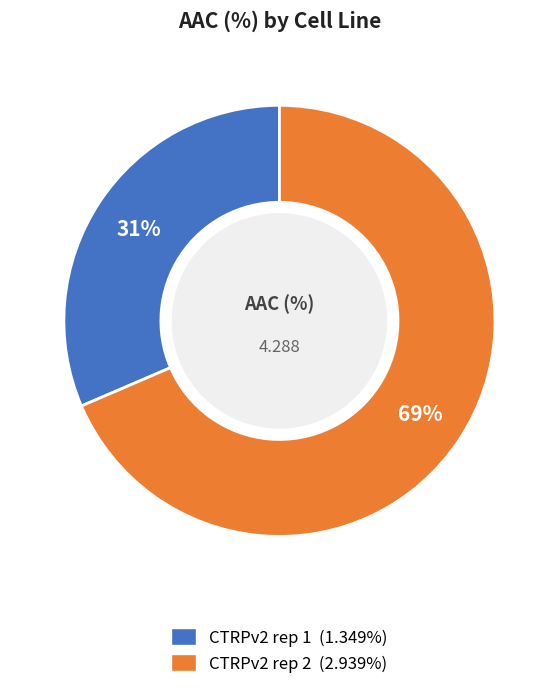

What is the largest slice in the pie chart?

CTRPv2 rep 2